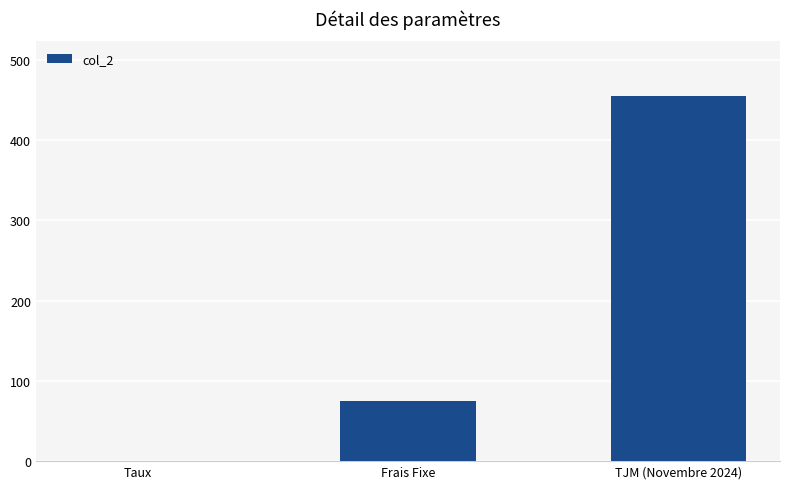

What is the sum of the values at TJM (Novembre 2024) and Frais Fixe?

530.0